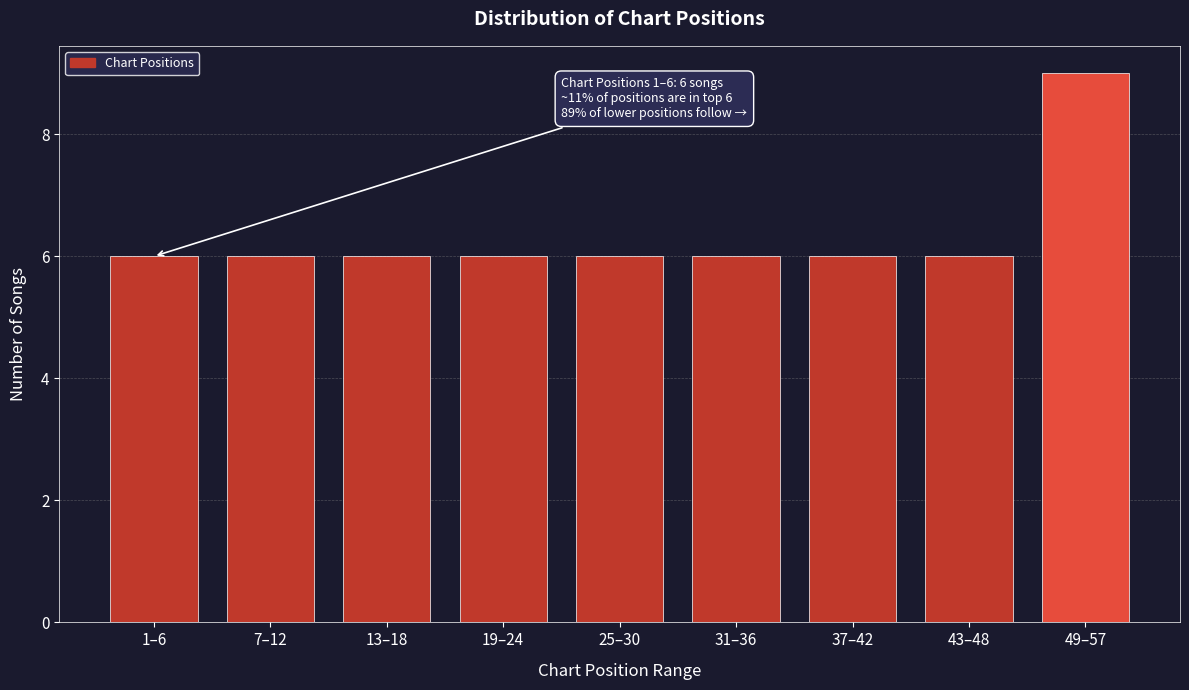

Reading left to right, what are all the values shown in this chart?

1–6=6	7–12=6	13–18=6	19–24=6	25–30=6	31–36=6	37–42=6	43–48=6	49–57=9